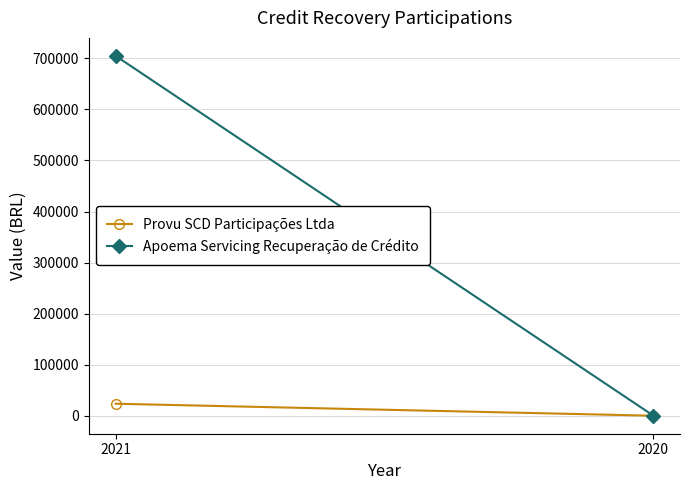

True or false: Provu SCD Participações Ltda has a value of 23506.1 at 2021.

True